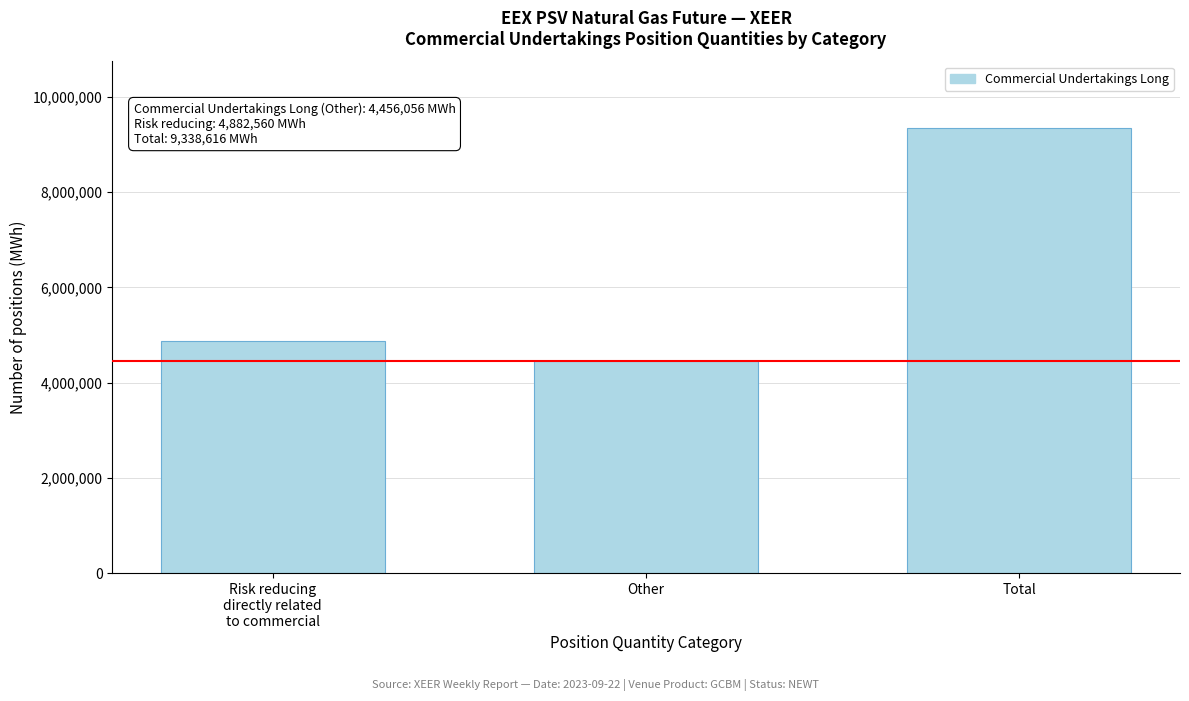

Reading left to right, list all the values displayed in this chart.

4882560	4456056	9338616